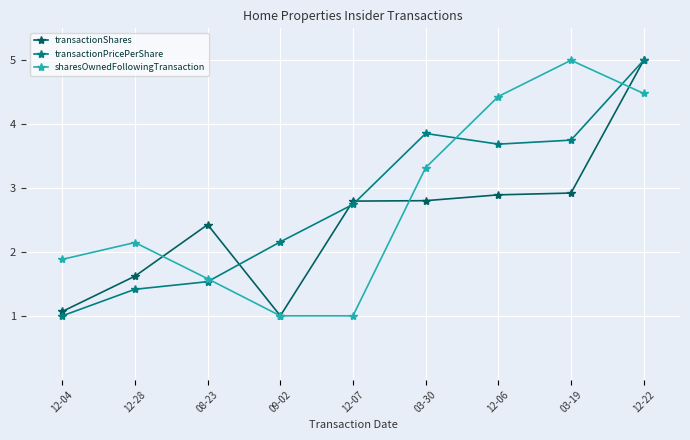

Which series changed the most between 09-02 and 12-22?

transactionShares